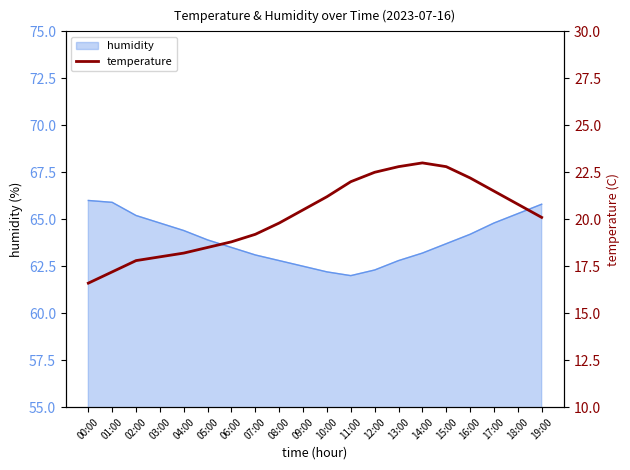

What is the maximum value for humidity?

66.0